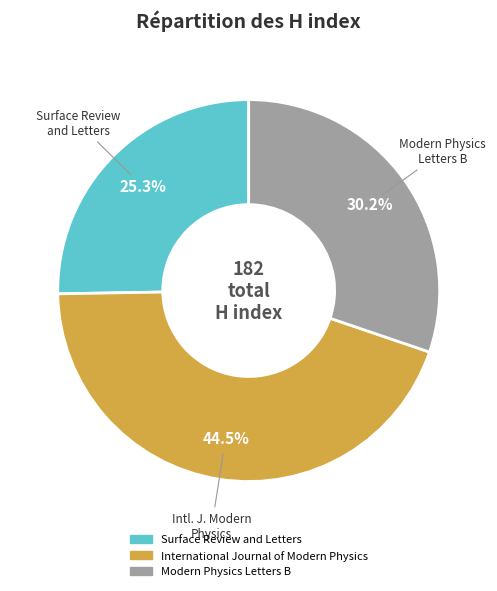

How many segments does this pie chart have?

3